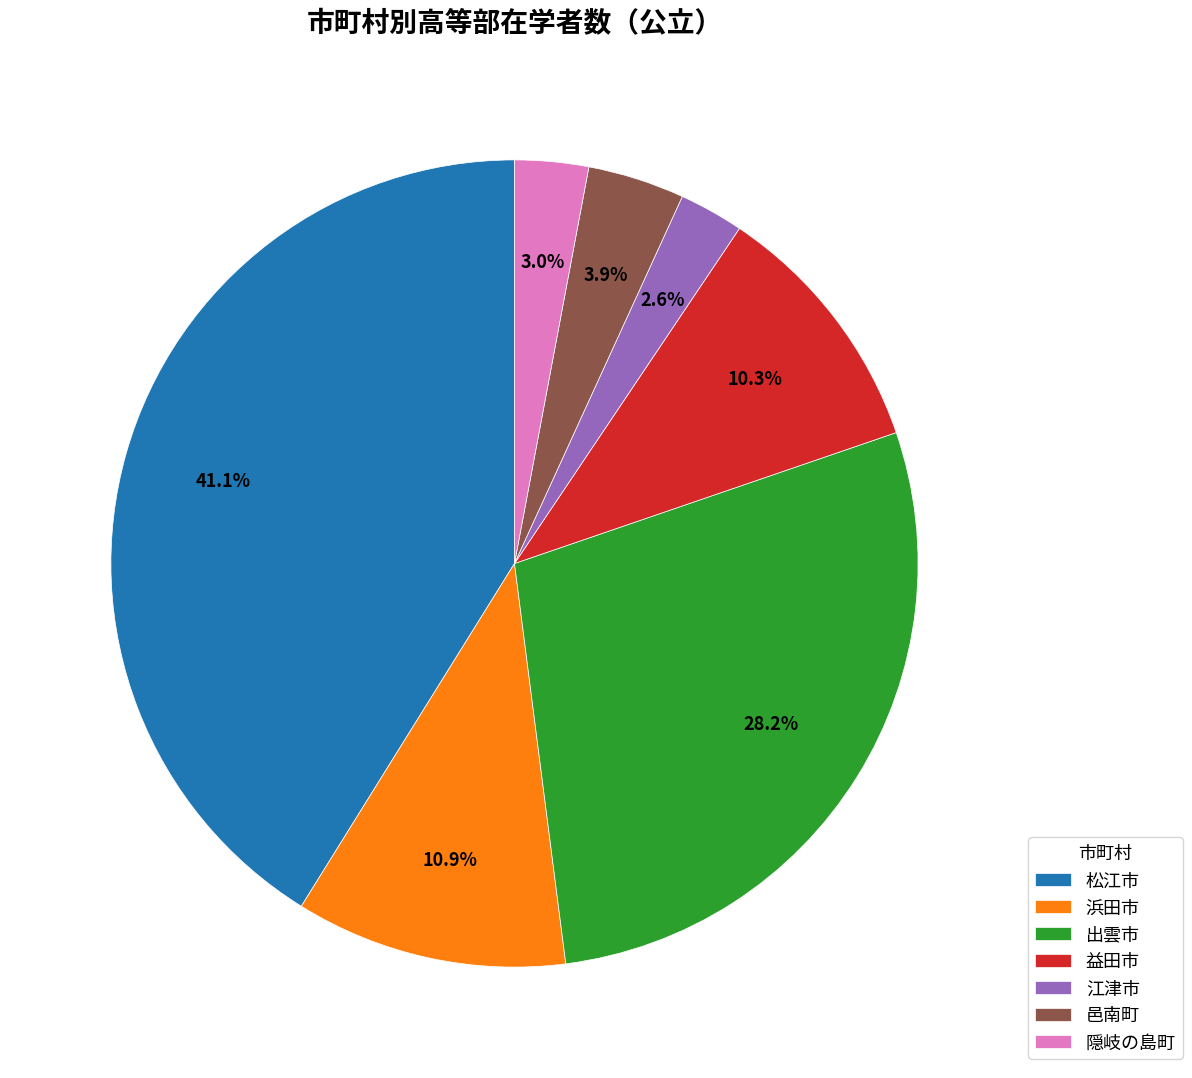

What is the ratio of the value at 邑南町 to the value at 隠岐の島町?

1.3